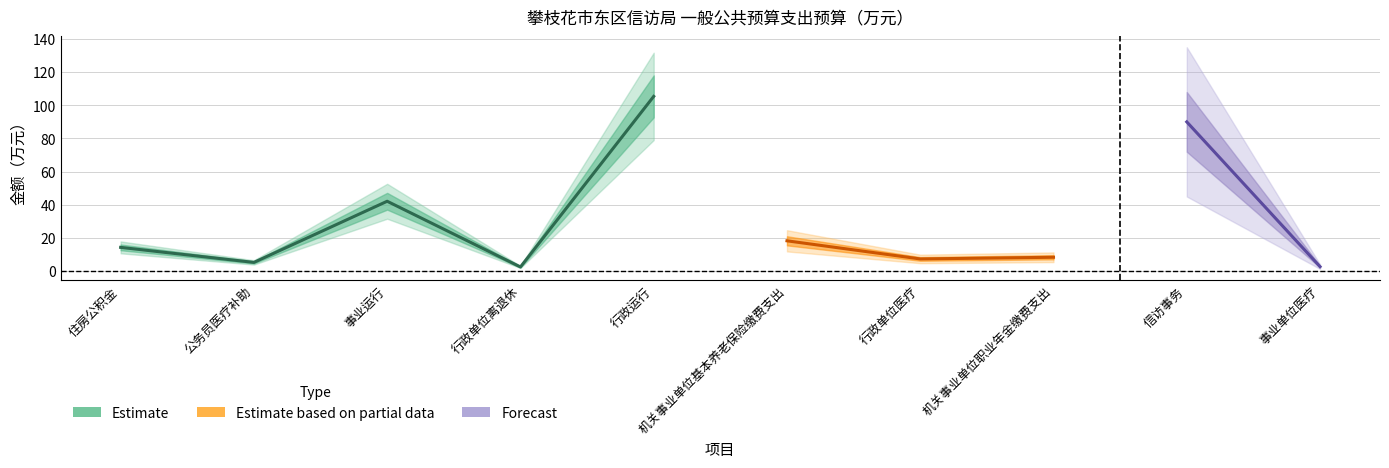

Which has a higher value, 事业单位医疗 or 机关事业单位基本养老保险缴费支出?

机关事业单位基本养老保险缴费支出